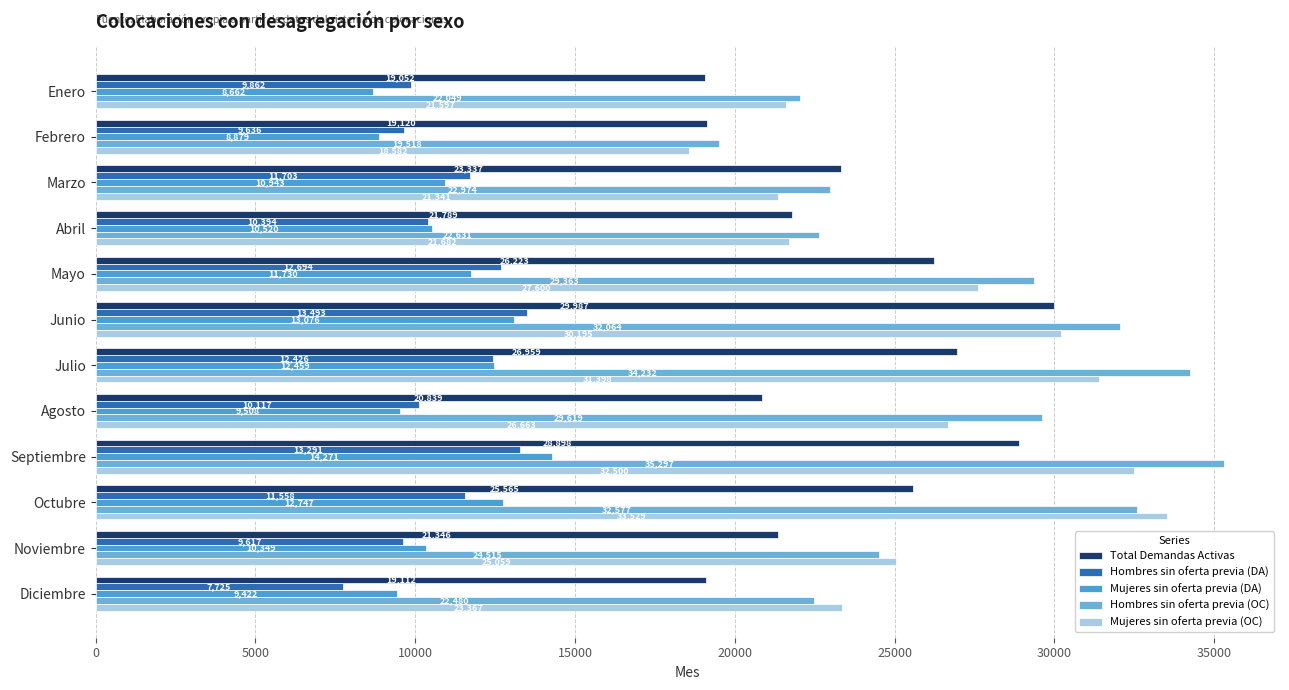

How many data points in Hombres sin oferta previa (OC) are less than 29363?

6